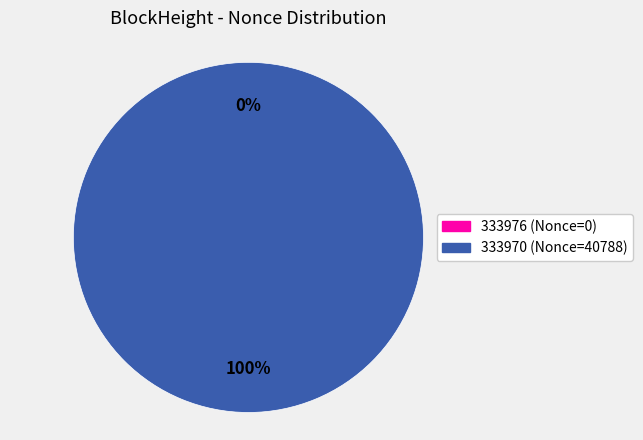

What is the change in value from 333976 to 333970?

+40788